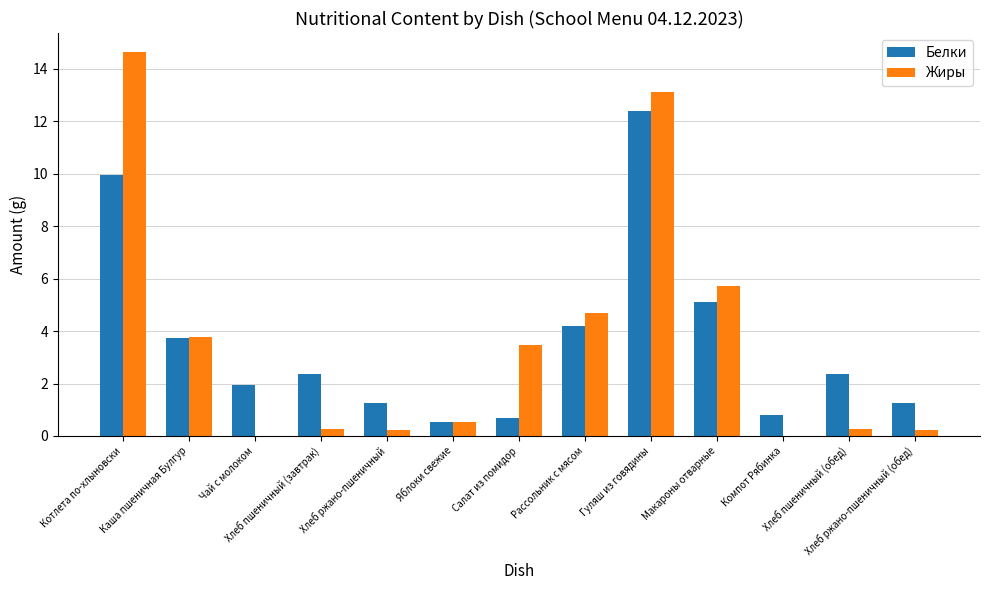

What is the greatest value displayed?

14.6